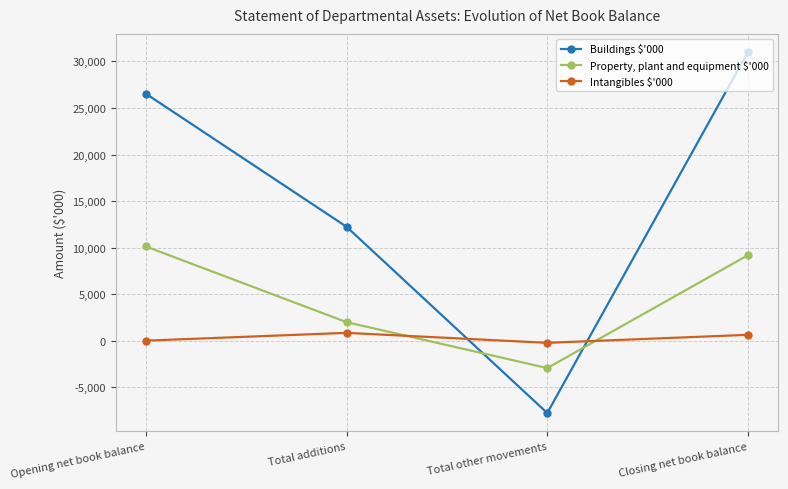

True or false: Buildings $'000 has a value of 4466 at Total additions.

False